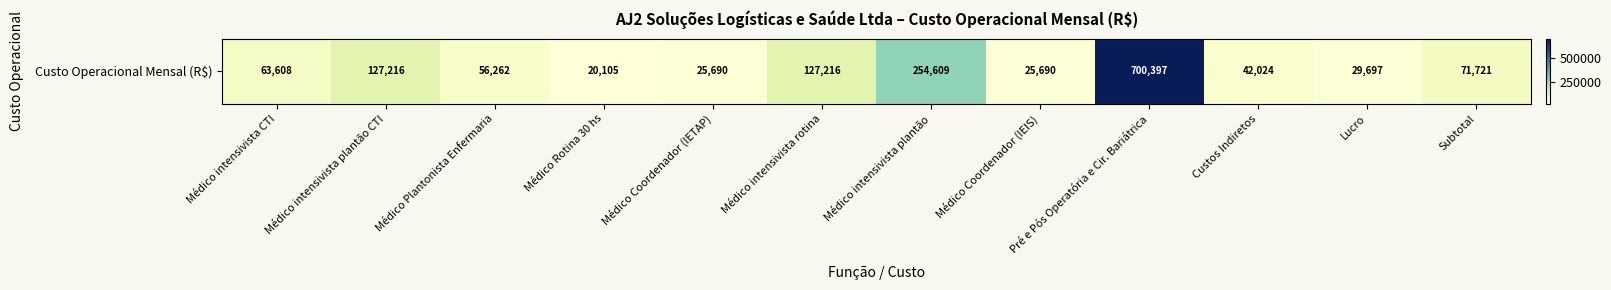

What value does the data have at Custos Indiretos?

42023.8